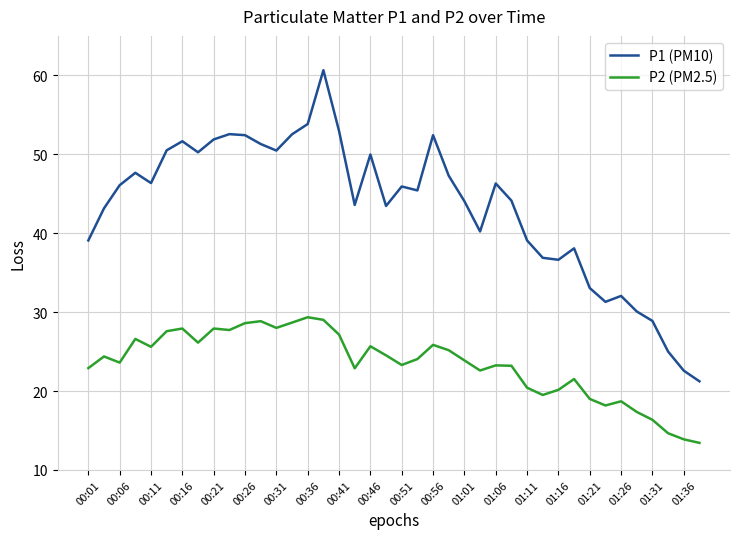

List the series in order of their peak value, highest first.

P1 (PM10), P2 (PM2.5)